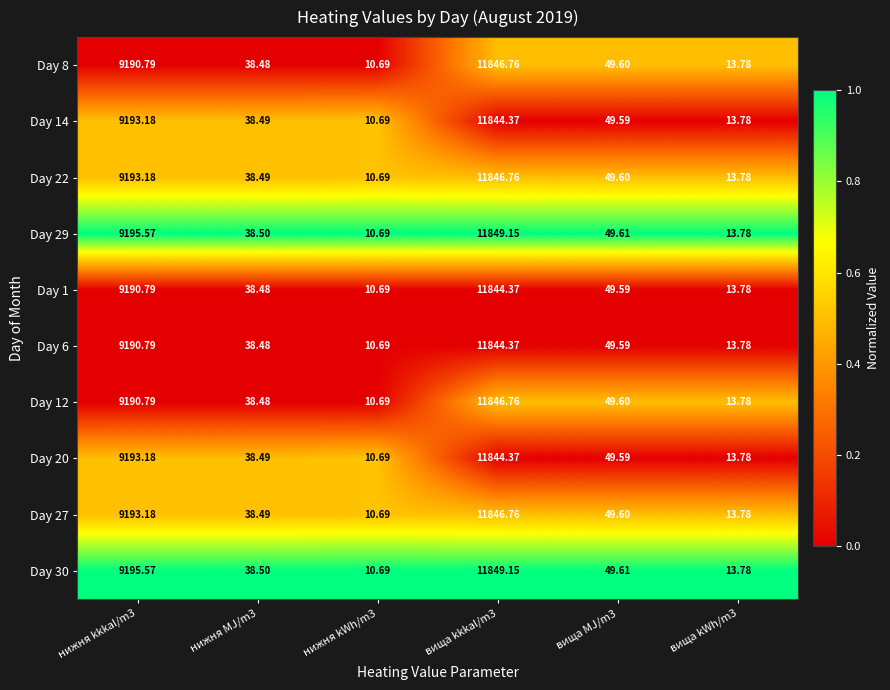

Reading left to right, list all the values displayed in this chart.

Day 8: нижня kkkal/m3=9190.8	нижня MJ/m3=38.5	нижня kWh/m3=10.7	вища kkkal/m3=11846.8	вища MJ/m3=49.6	вища kWh/m3=13.8
Day 14: нижня kkkal/m3=9193.2	нижня MJ/m3=38.5	нижня kWh/m3=10.7	вища kkkal/m3=11844.4	вища MJ/m3=49.6	вища kWh/m3=13.8
Day 22: нижня kkkal/m3=9193.2	нижня MJ/m3=38.5	нижня kWh/m3=10.7	вища kkkal/m3=11846.8	вища MJ/m3=49.6	вища kWh/m3=13.8
Day 29: нижня kkkal/m3=9195.6	нижня MJ/m3=38.5	нижня kWh/m3=10.7	вища kkkal/m3=11849.1	вища MJ/m3=49.6	вища kWh/m3=13.8
Day 1: нижня kkkal/m3=9190.8	нижня MJ/m3=38.5	нижня kWh/m3=10.7	вища kkkal/m3=11844.4	вища MJ/m3=49.6	вища kWh/m3=13.8
Day 6: нижня kkkal/m3=9190.8	нижня MJ/m3=38.5	нижня kWh/m3=10.7	вища kkkal/m3=11844.4	вища MJ/m3=49.6	вища kWh/m3=13.8
Day 12: нижня kkkal/m3=9190.8	нижня MJ/m3=38.5	нижня kWh/m3=10.7	вища kkkal/m3=11846.8	вища MJ/m3=49.6	вища kWh/m3=13.8
Day 20: нижня kkkal/m3=9193.2	нижня MJ/m3=38.5	нижня kWh/m3=10.7	вища kkkal/m3=11844.4	вища MJ/m3=49.6	вища kWh/m3=13.8
Day 27: нижня kkkal/m3=9193.2	нижня MJ/m3=38.5	нижня kWh/m3=10.7	вища kkkal/m3=11846.8	вища MJ/m3=49.6	вища kWh/m3=13.8
Day 30: нижня kkkal/m3=9195.6	нижня MJ/m3=38.5	нижня kWh/m3=10.7	вища kkkal/m3=11849.1	вища MJ/m3=49.6	вища kWh/m3=13.8